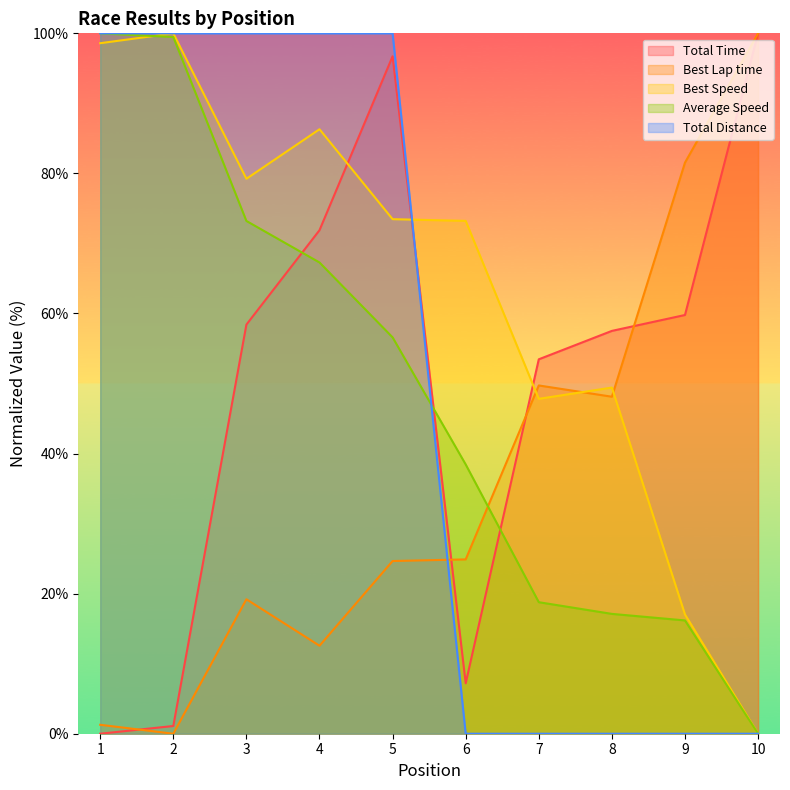

Between which two adjacent categories do Best Lap time and Total Distance first intersect?

5 and 6